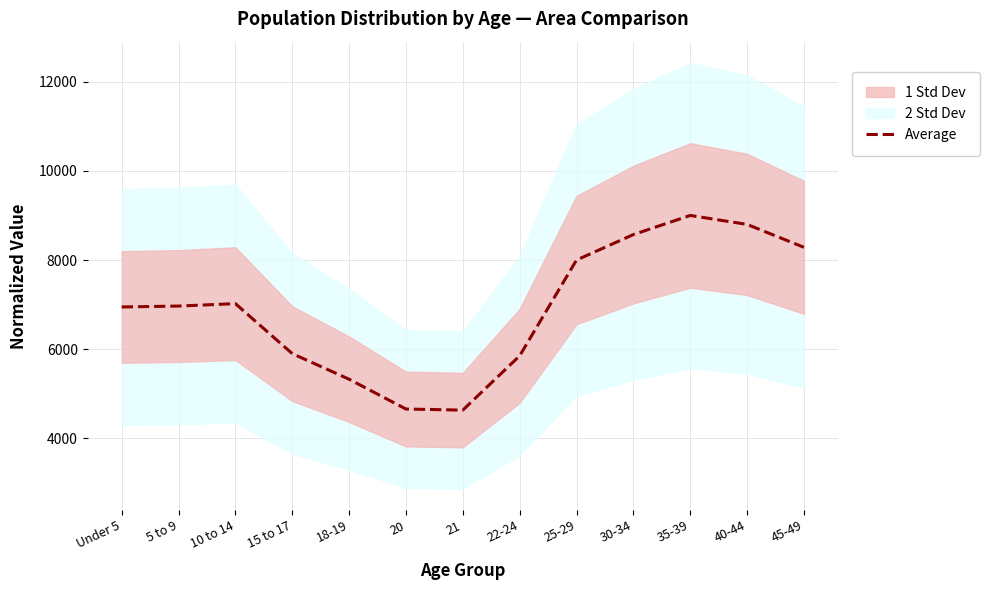

What is the sum of all values?

89973.4